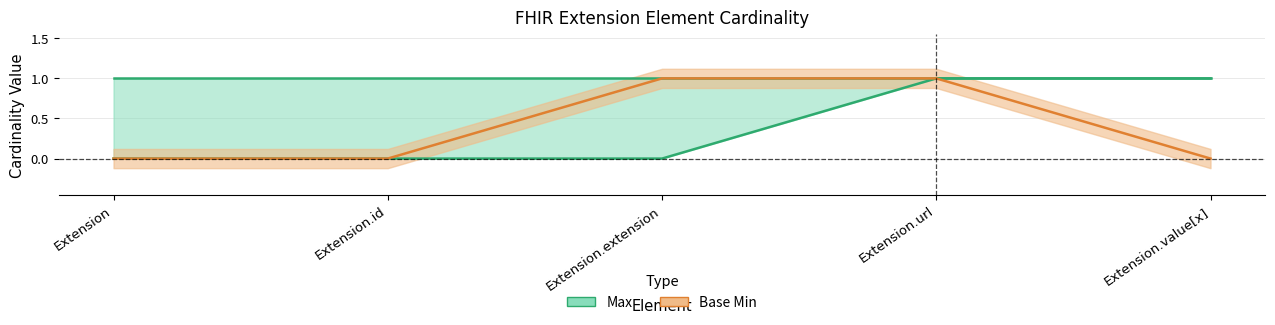

Count the values in the range 0 to 1.

5